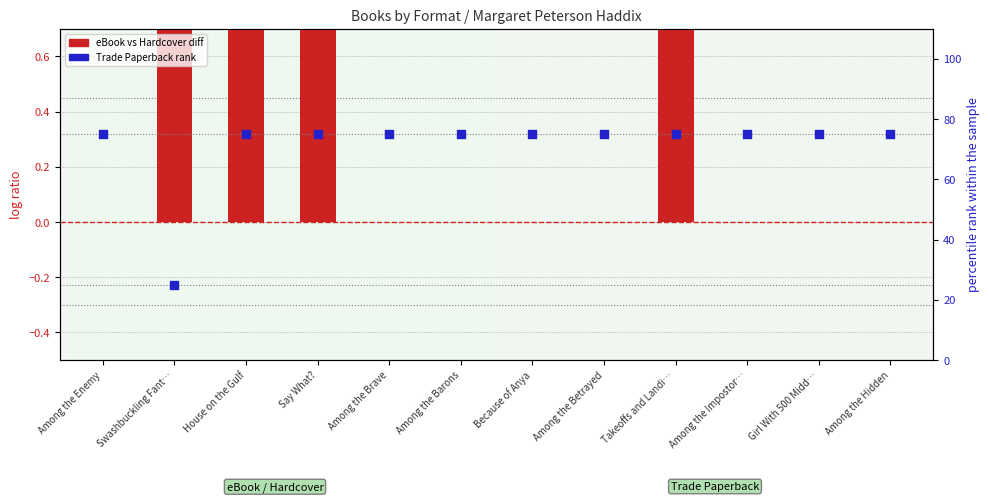

Which series reaches the minimum Y coordinate?

eBook vs Hardcover diff